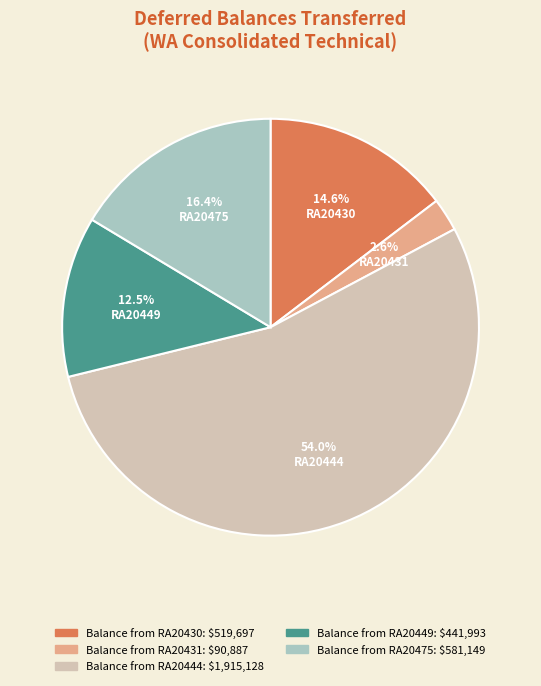

What is the smallest slice in the pie chart?

Balance from RA20431